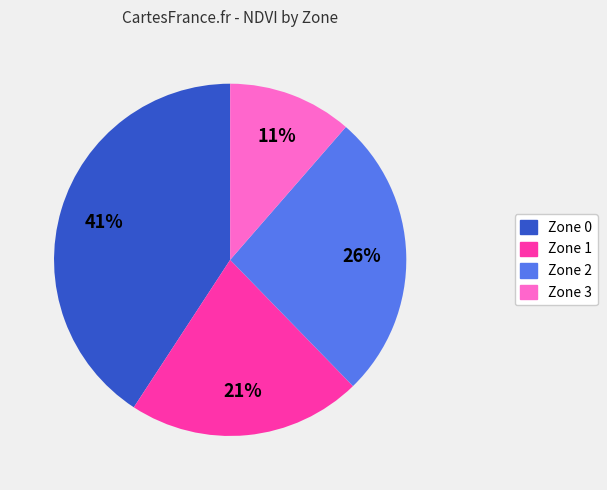

Which has a higher value, Zone 1 or Zone 0?

Zone 0